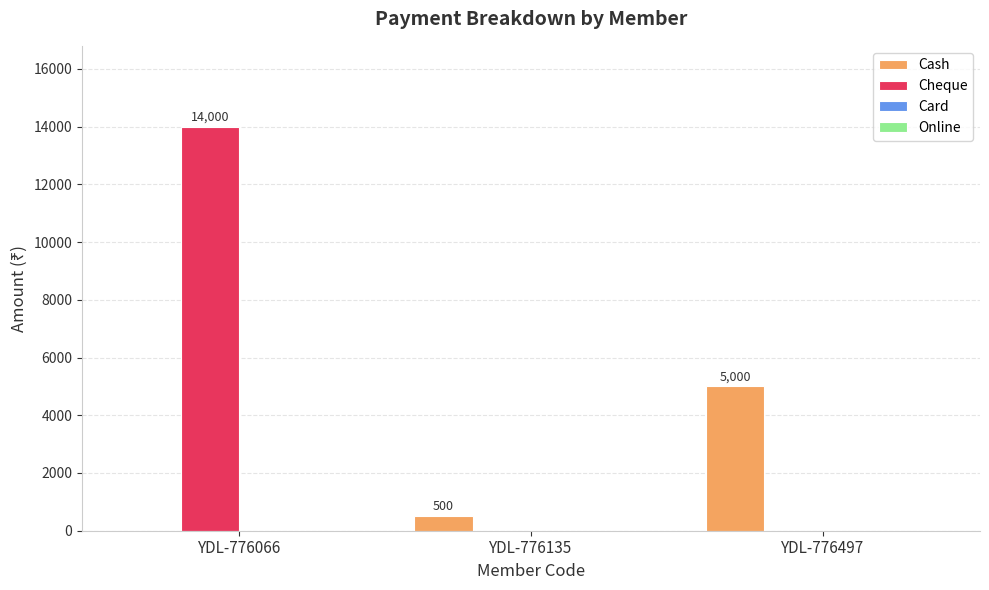

Which series has the largest total across all categories?

Cheque